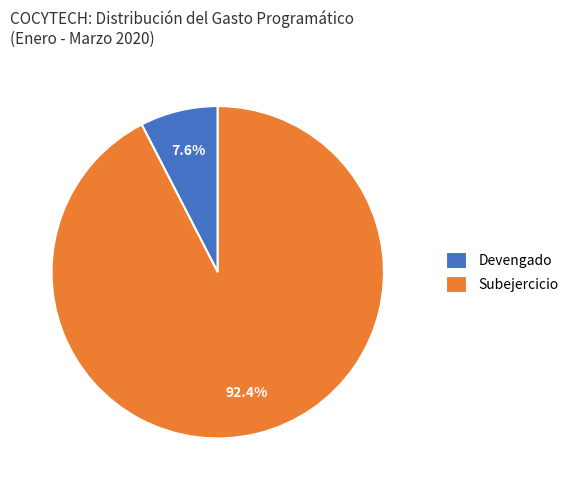

How many segments does this pie chart have?

2